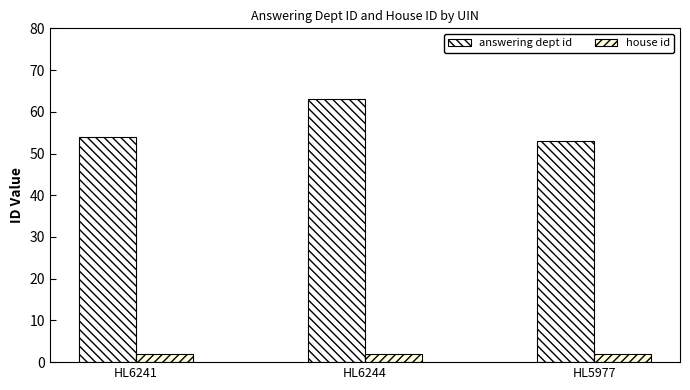

How many values in the answering dept id series are below 54?

1